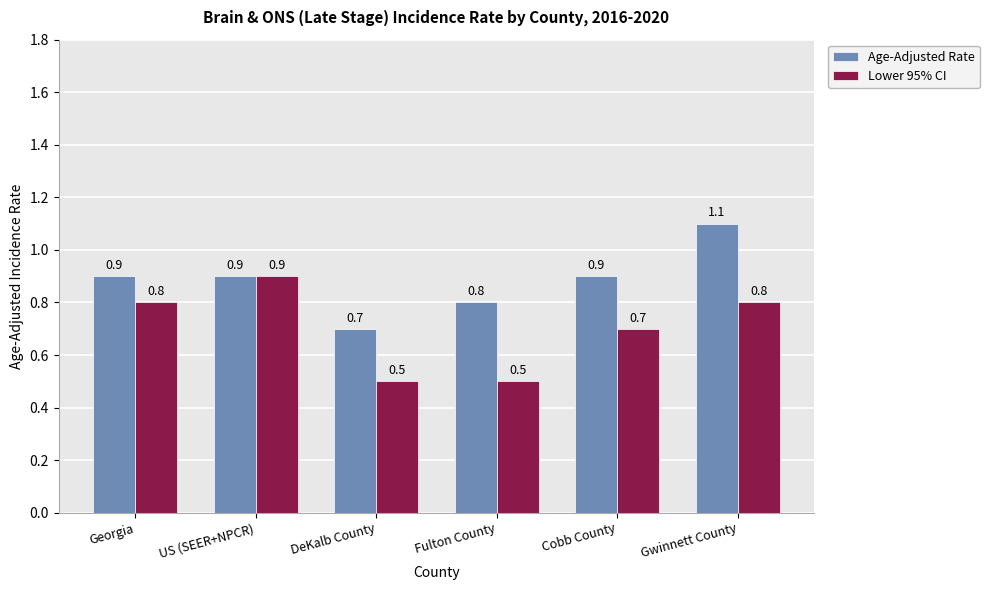

What is the sum of all Age-Adjusted Rate values?

5.3